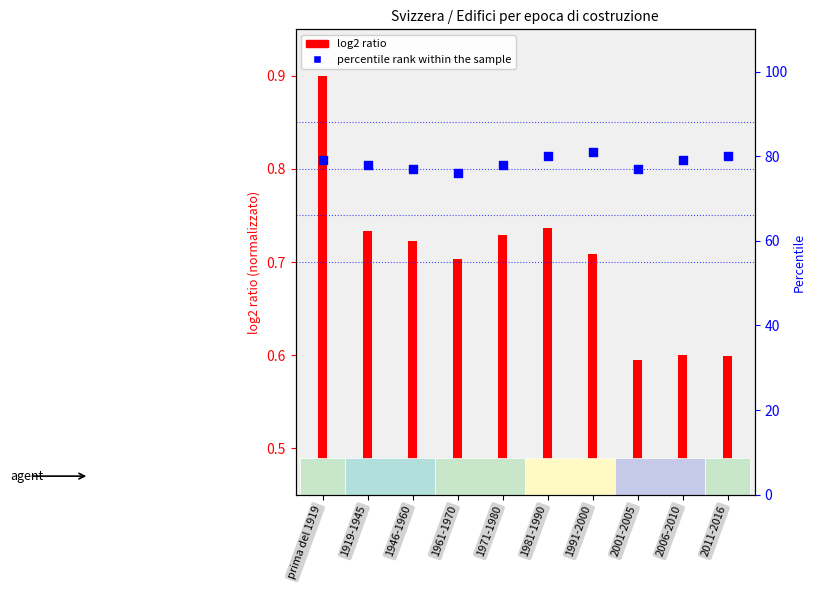

Between prima del 1919 and 2001-2005, which is larger?

prima del 1919